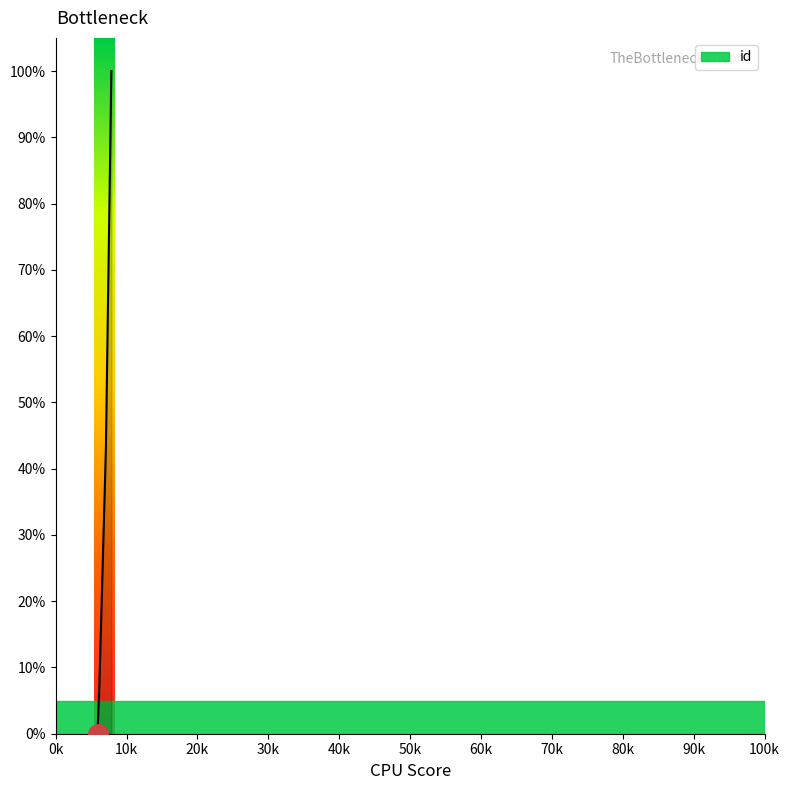

Reading left to right, extract all data points from this chart.

5899=0.0	5914=0.2	5907=0.2	5945=1.5	5948=1.6	6116=6.2	6119=6.2	6137=6.6	7075=43.0	7848=100.0